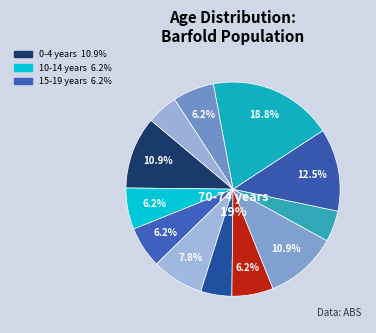

Which slice is the largest?

70-74 years